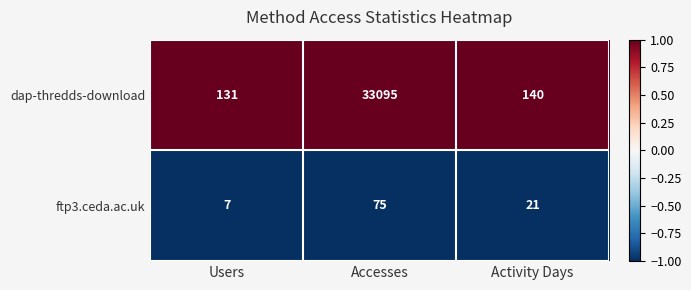

What is the difference between the highest and lowest values at Activity Days?

119